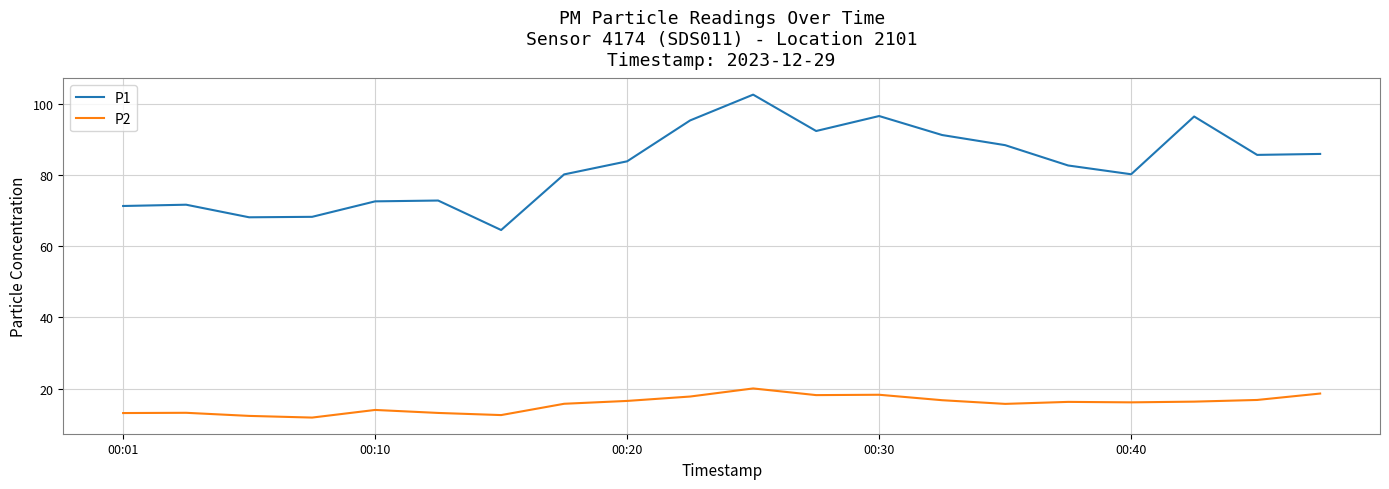

What is the smallest value displayed?

11.9